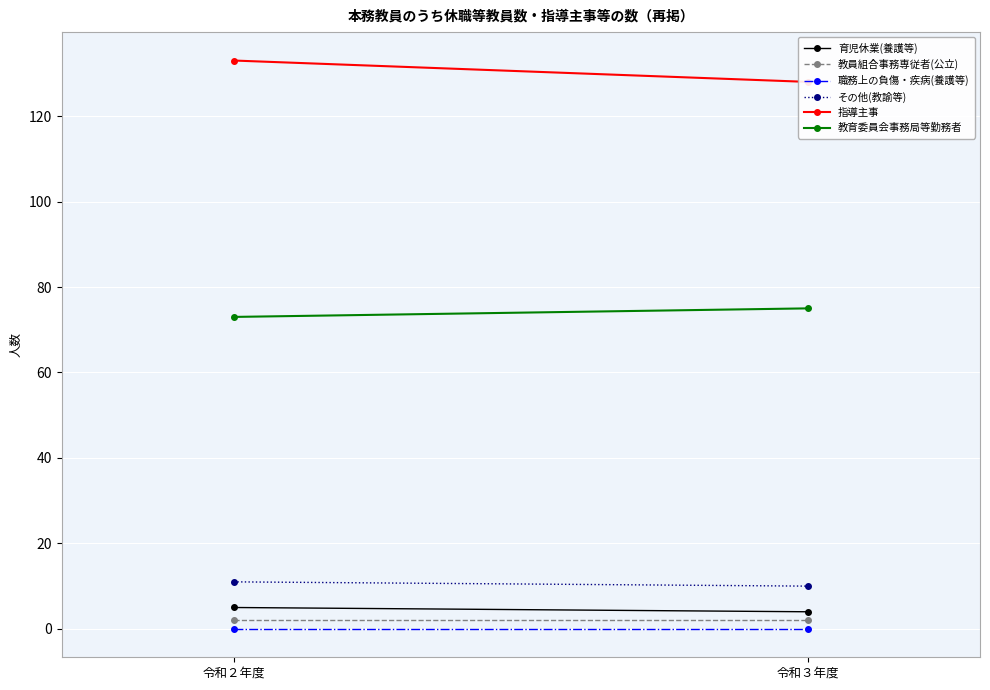

What are all the series names shown in the legend?

育児休業(養護等), 教員組合事務専従者(公立), 職務上の負傷・疾病(養護等), その他(教諭等), 指導主事, 教育委員会事務局等勤務者